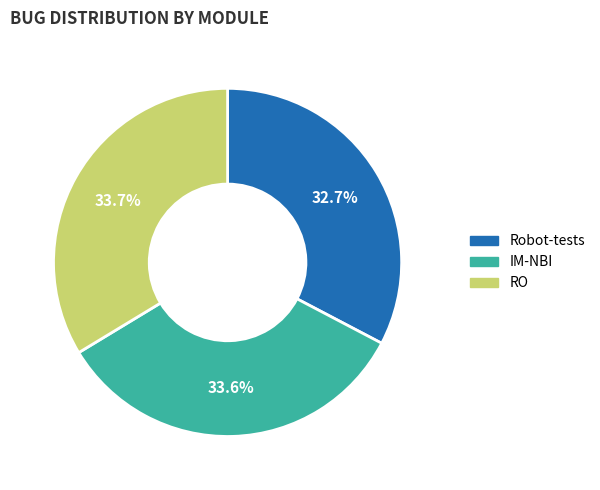

Is Robot-tests the majority of the pie?

No